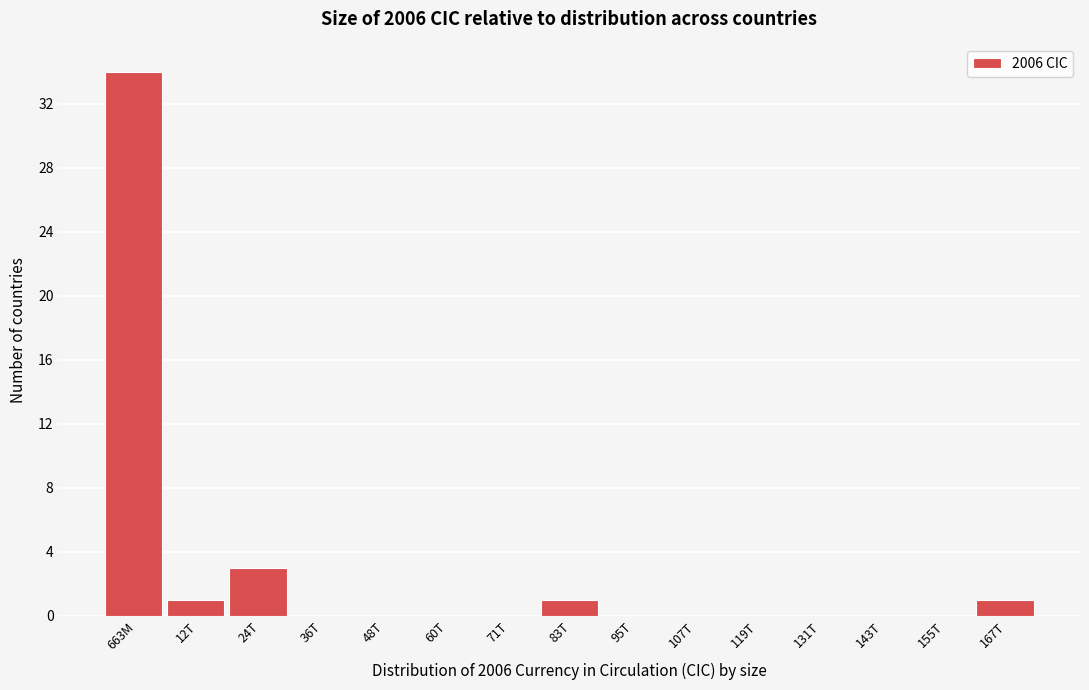

Reading left to right, what are all the values shown in this chart?

663M=34	12T=1	24T=3	36T=0	48T=0	60T=0	71T=0	83T=1	95T=0	107T=0	119T=0	131T=0	143T=0	155T=0	167T=1